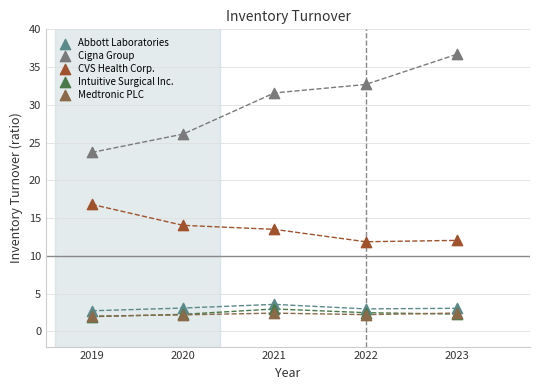

Across all series, what Y value is closest to 19?

16.8